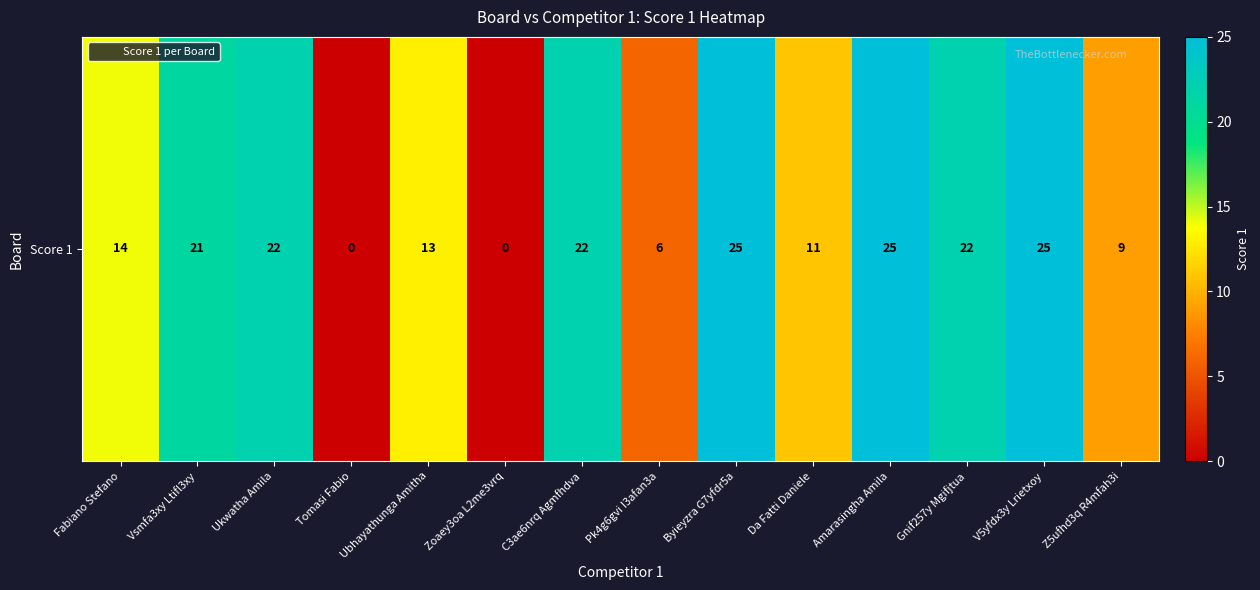

Reading right to left, transcribe all the data shown in this chart.

Z5ufhd3q R4mfah3i=9	V5yfdx3y Lrietxoy=25	Gnif257y Mgifjtua=22	Amarasingha Amila=25	Da Fatti Daniele=11	Byieyzra G7yfdr5a=25	Pk4g6gvi I3afan3a=6	C3ae6nrq Agmfhdva=22	Zoaey3oa L2me3vrq=0	Ubhayathunga Amitha=13	Tomasi Fabio=0	Ukwatha Amila=22	Vsmfa3xy Ltifl3xy=21	Fabiano Stefano=14